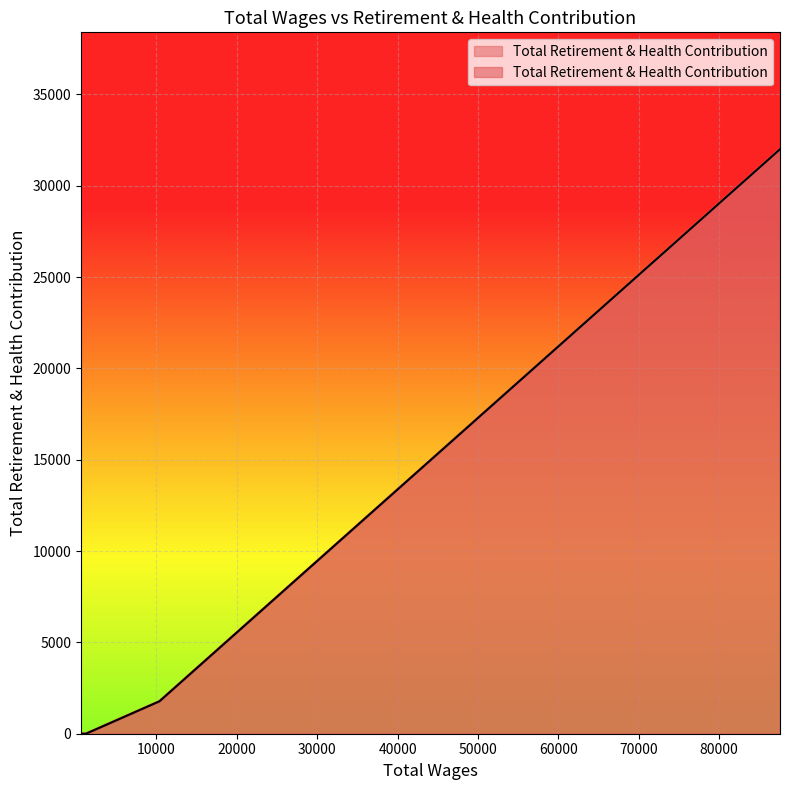

How many values are above zero?

2